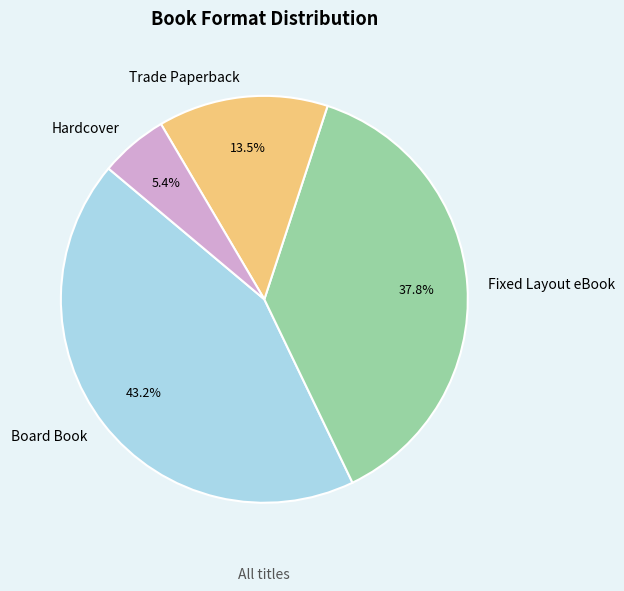

What is the smallest slice in the pie chart?

Hardcover